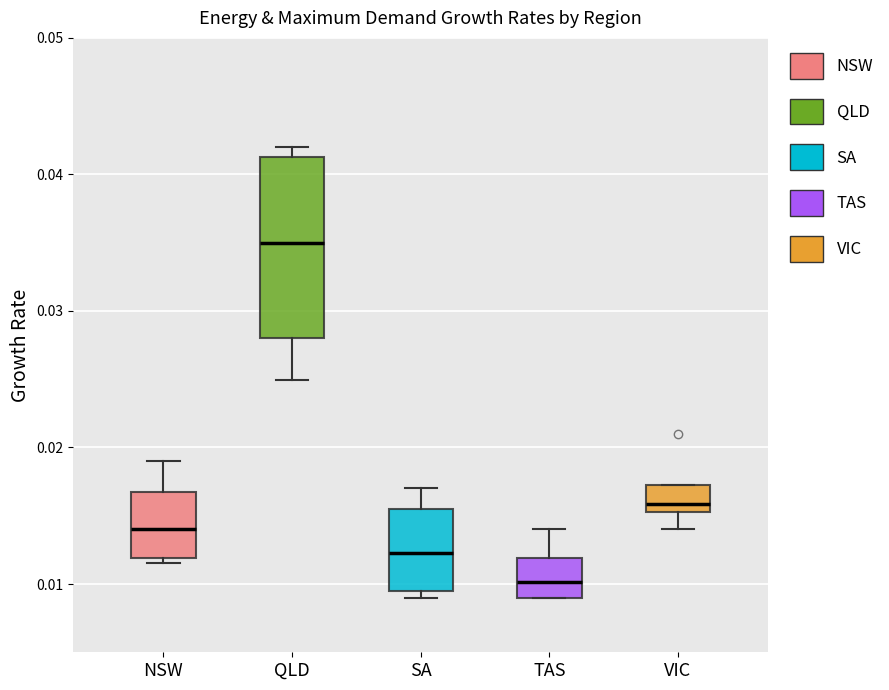

Which box is the tallest, from its lower edge to its upper edge?

QLD